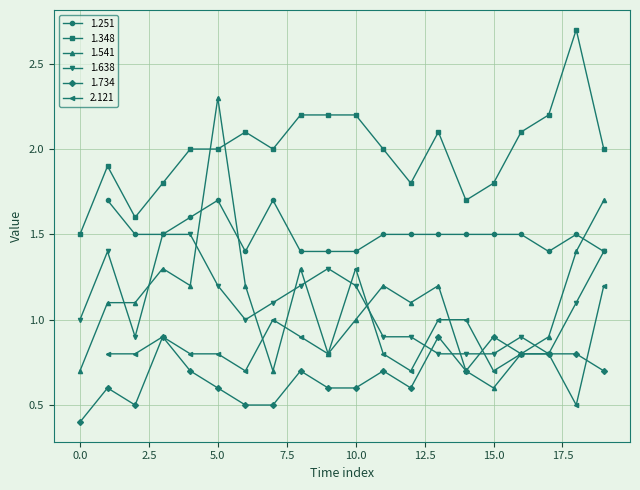

How many data points does each series have?

20